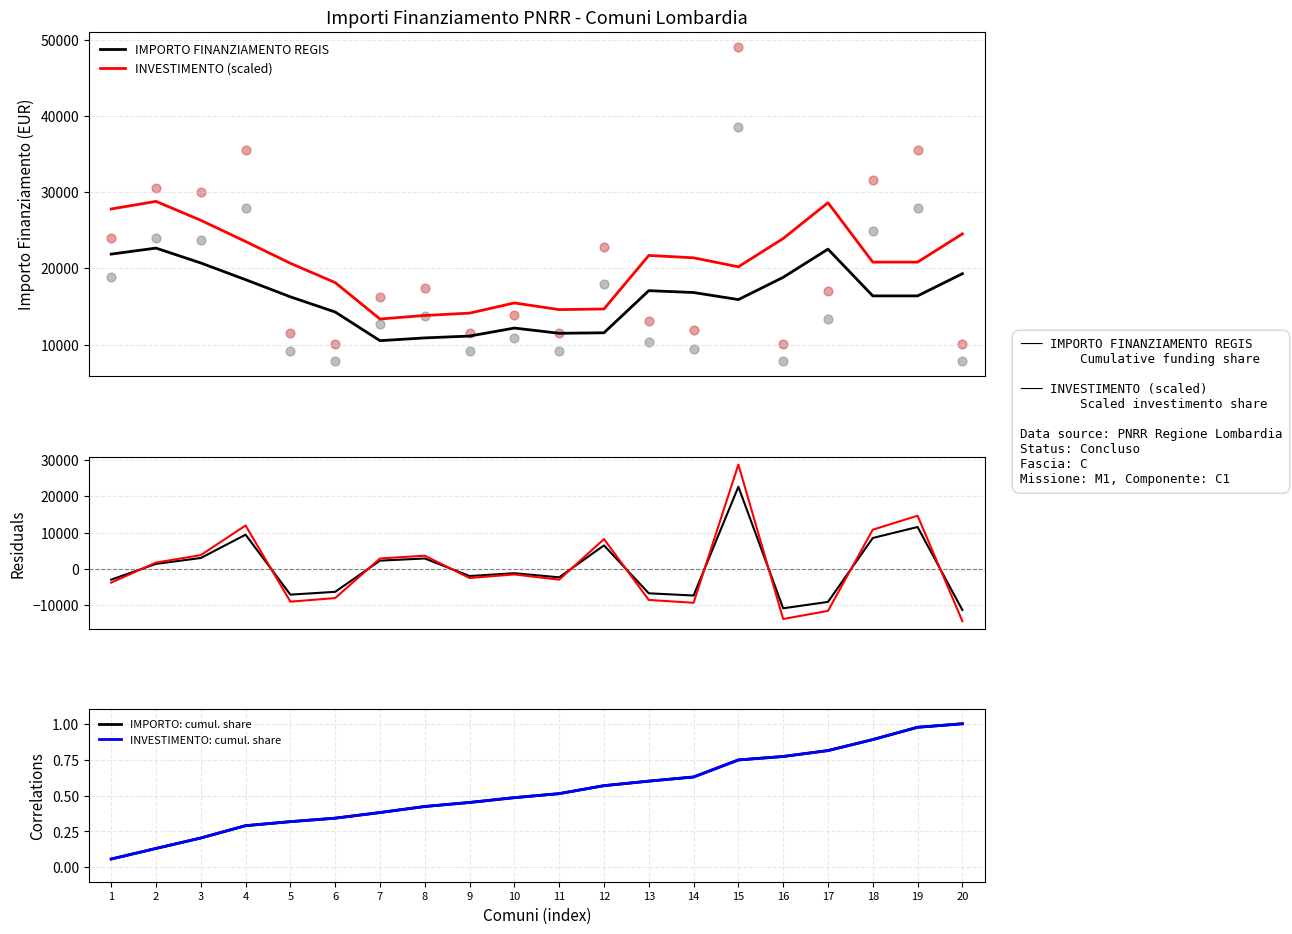

What are all the series names shown in the legend?

IMPORTO FINANZIAMENTO REGIS, INVESTIMENTO (scaled), IMPORTO: cumul. share, INVESTIMENTO: cumul. share